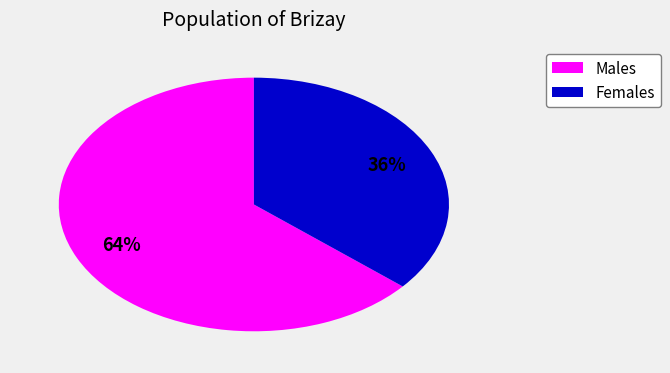

Is there any slice that represents more than half of the pie?

Yes